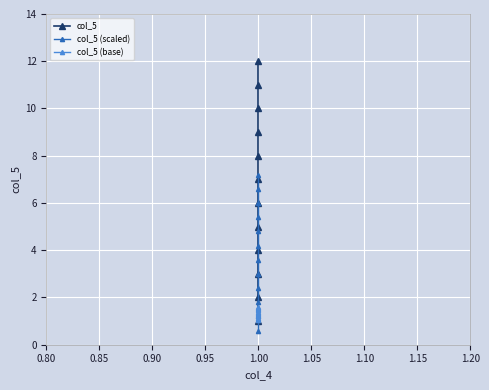

The col_5 series shows 16.1 at 1.00. True or false?

False